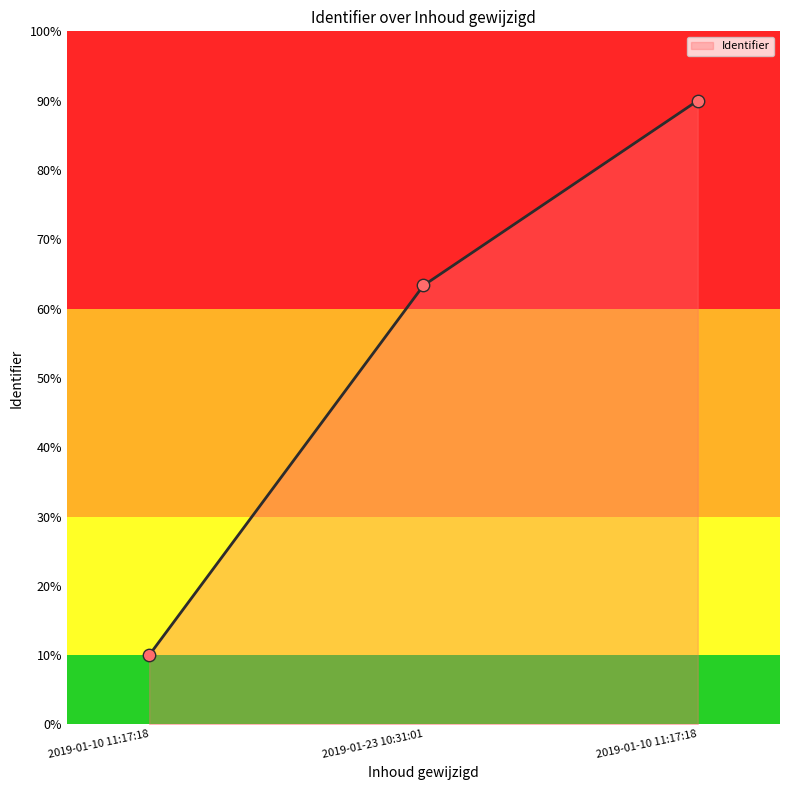

Which has a higher value, 2019-01-23 10:31:01 or 2019-01-10 11:17:18?

2019-01-10 11:17:18